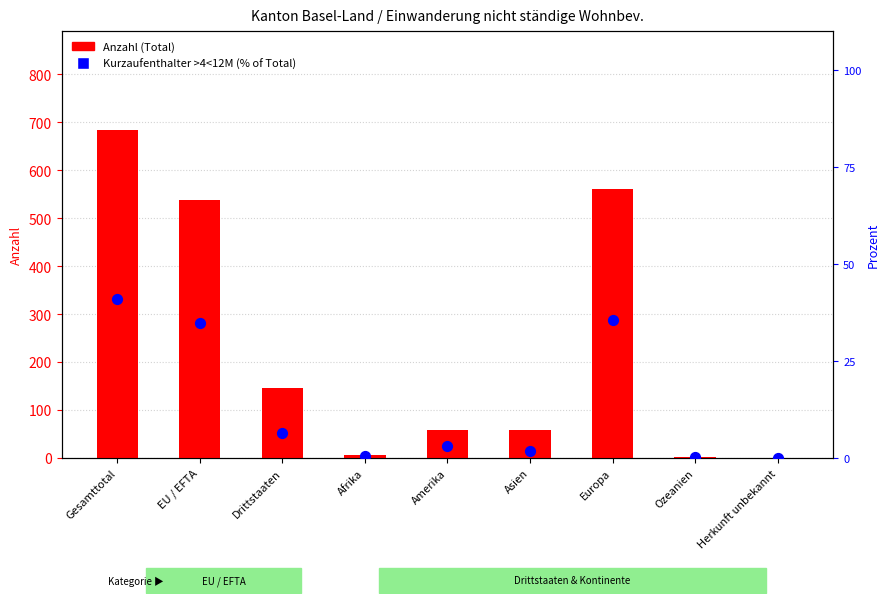

Is the value of Total at Ozeanien greater than the value of Kurzaufenthalter >4<12M (% of Total) at Asien?

No